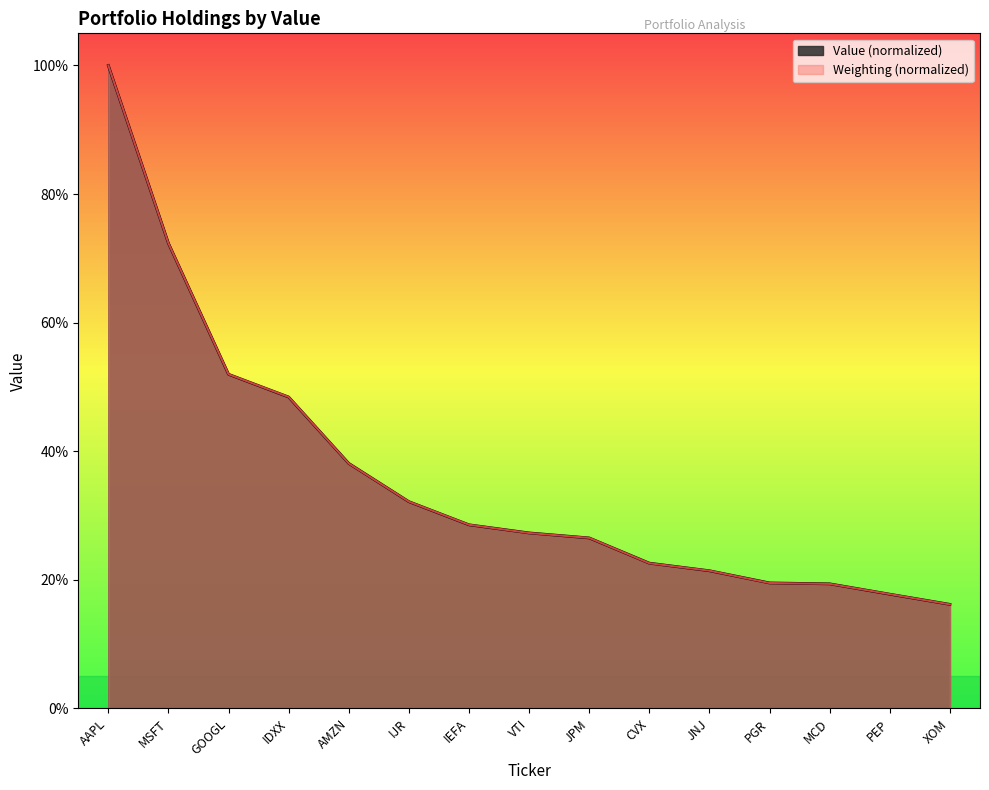

How many values in the Weighting series exceed 27?

8